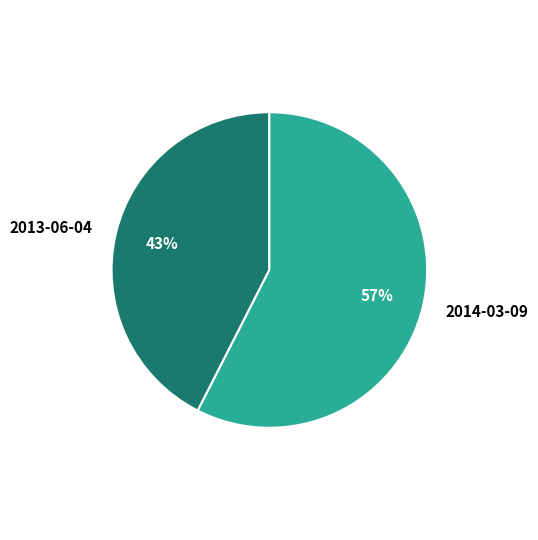

What percentage is the 2013-06-04 slice, to the nearest percent?

43%